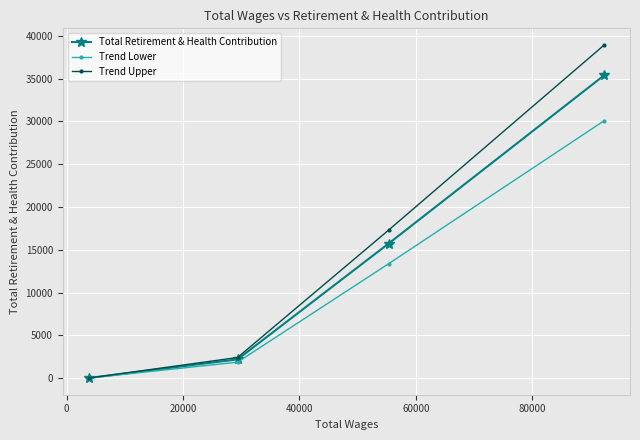

What is the highest value of the Trend Lower series?

30086.6